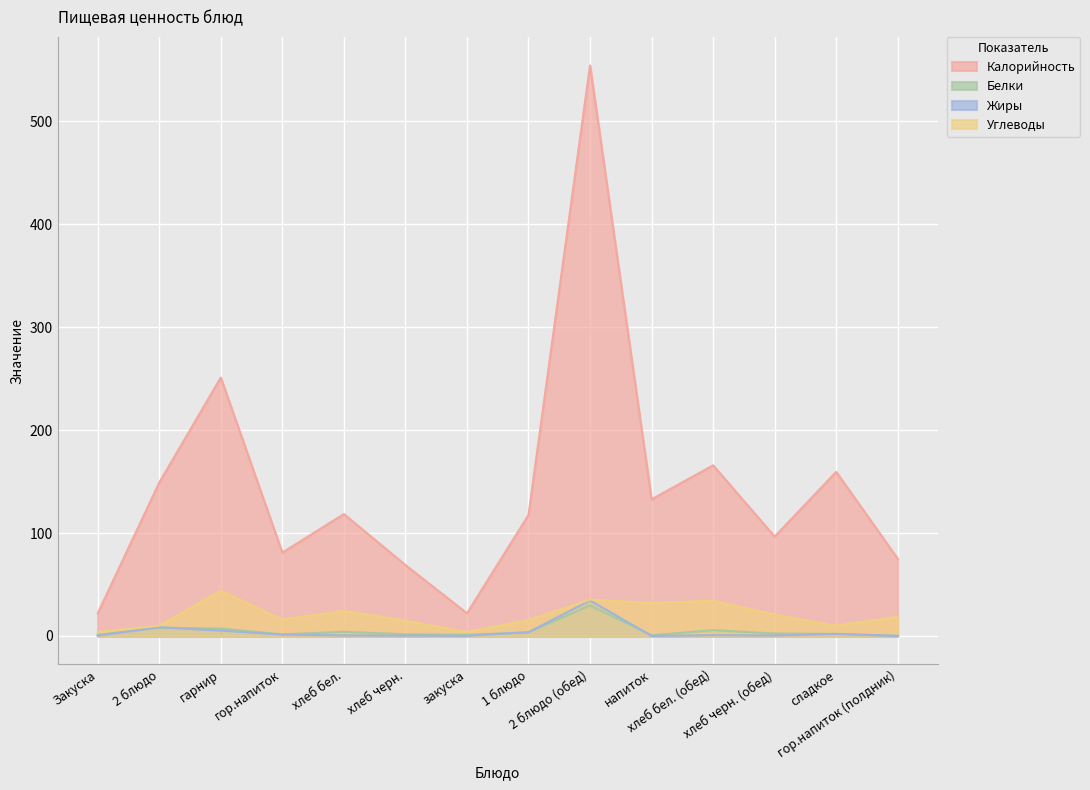

True or false: Белки has a value of 3.9 at хлеб черн. (обед).

False